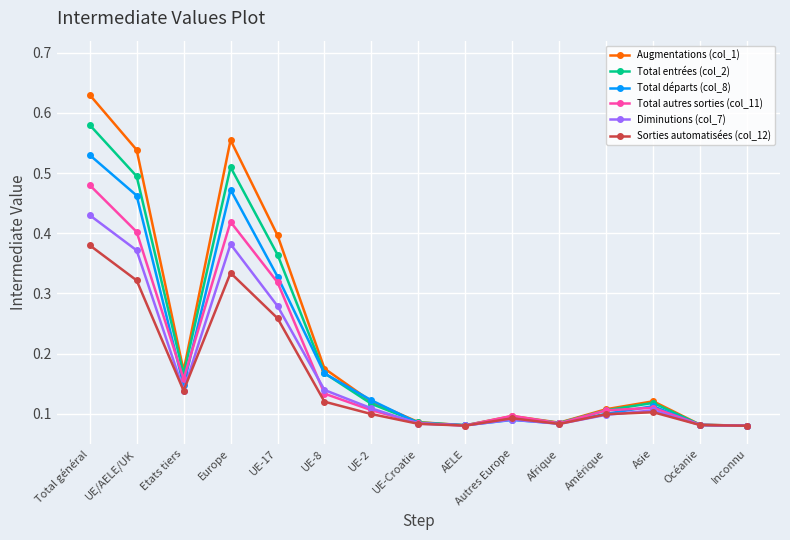

What is the label of the 4th point from the right?

Amérique